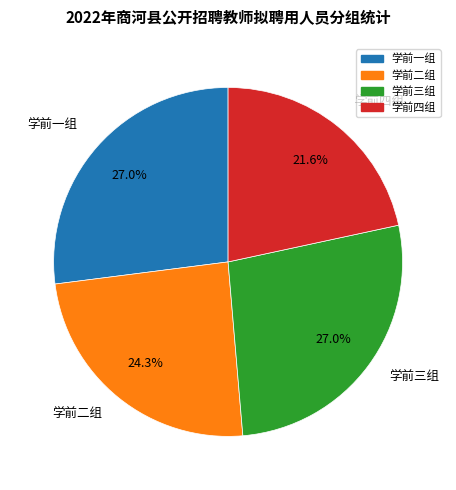

To the nearest percent, what portion does 学前四组 represent?

22%